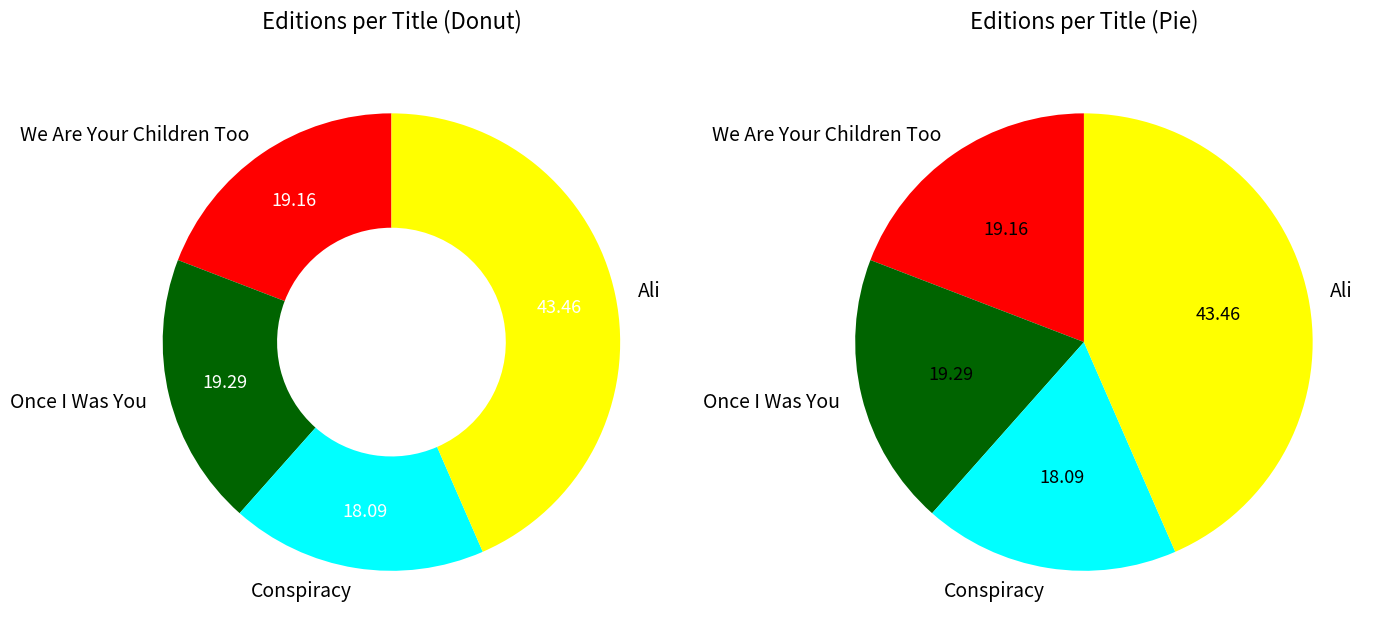

What is the ratio of the value at Once I Was You to the value at We Are Your Children Too?

1.0